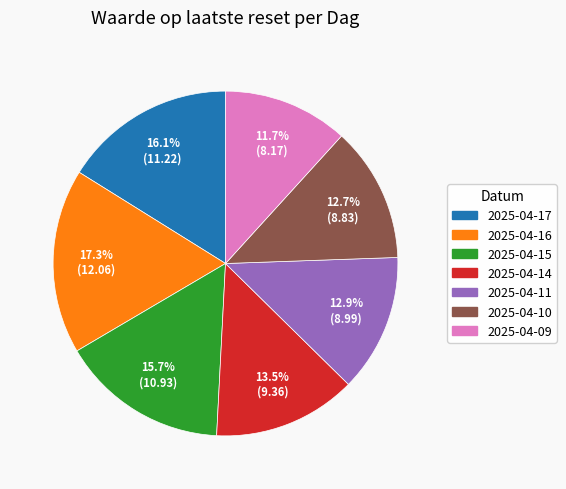

Which category has the smallest portion of the pie?

2025-04-09